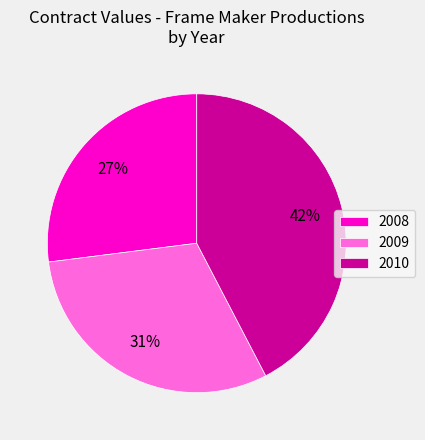

Is it true that 2010 is 56% of the pie?

False